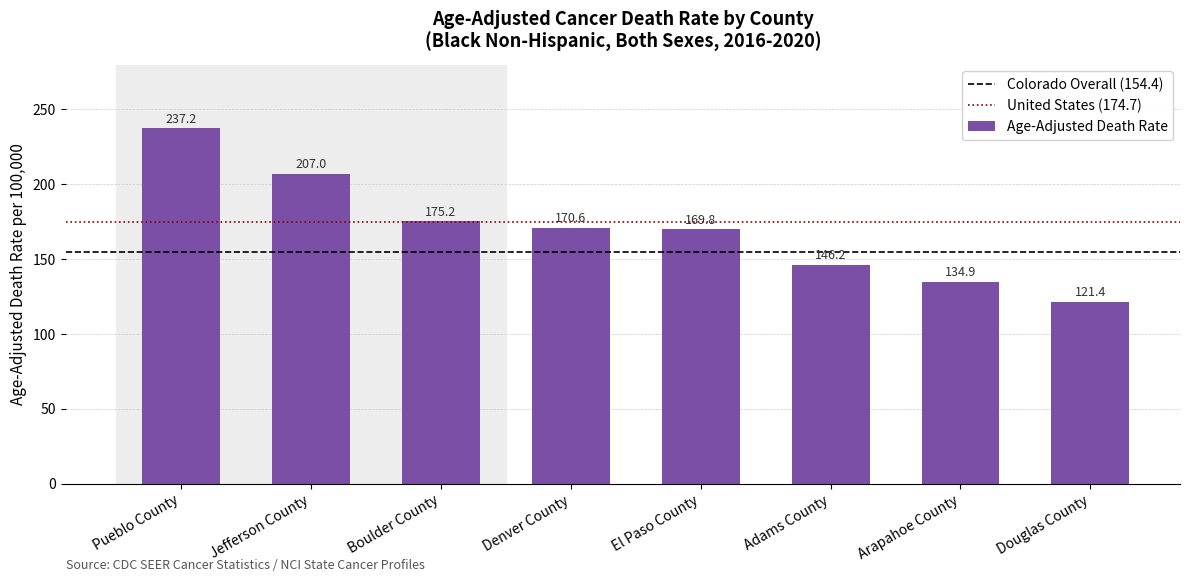

Reading left to right, what are all the values shown in this chart?

237.2	207.0	175.2	170.6	169.8	146.2	134.9	121.4